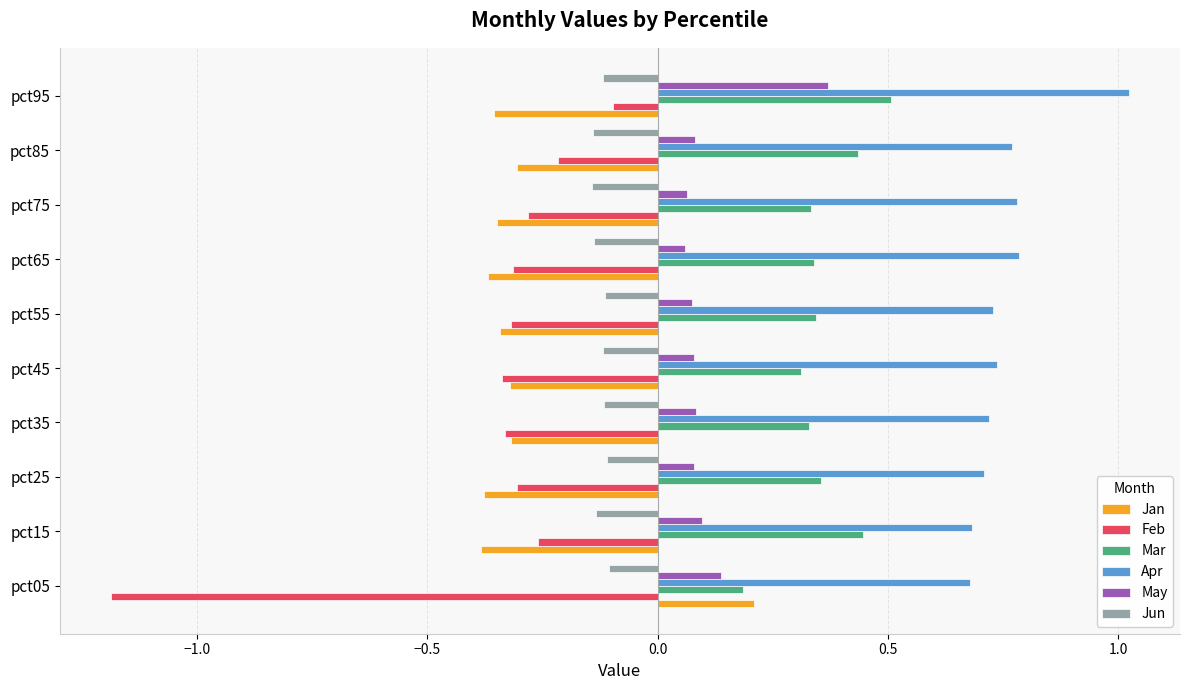

At how many categories does at least one series exceed 0?

10